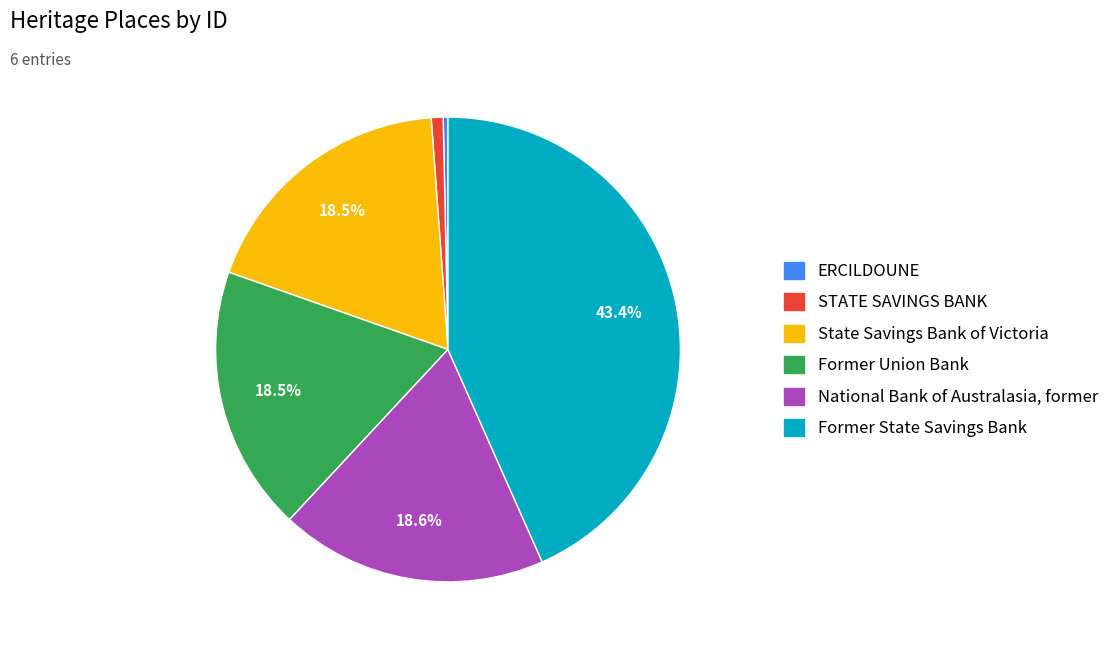

Do STATE SAVINGS BANK and State Savings Bank of Victoria together represent more than half of the pie?

No